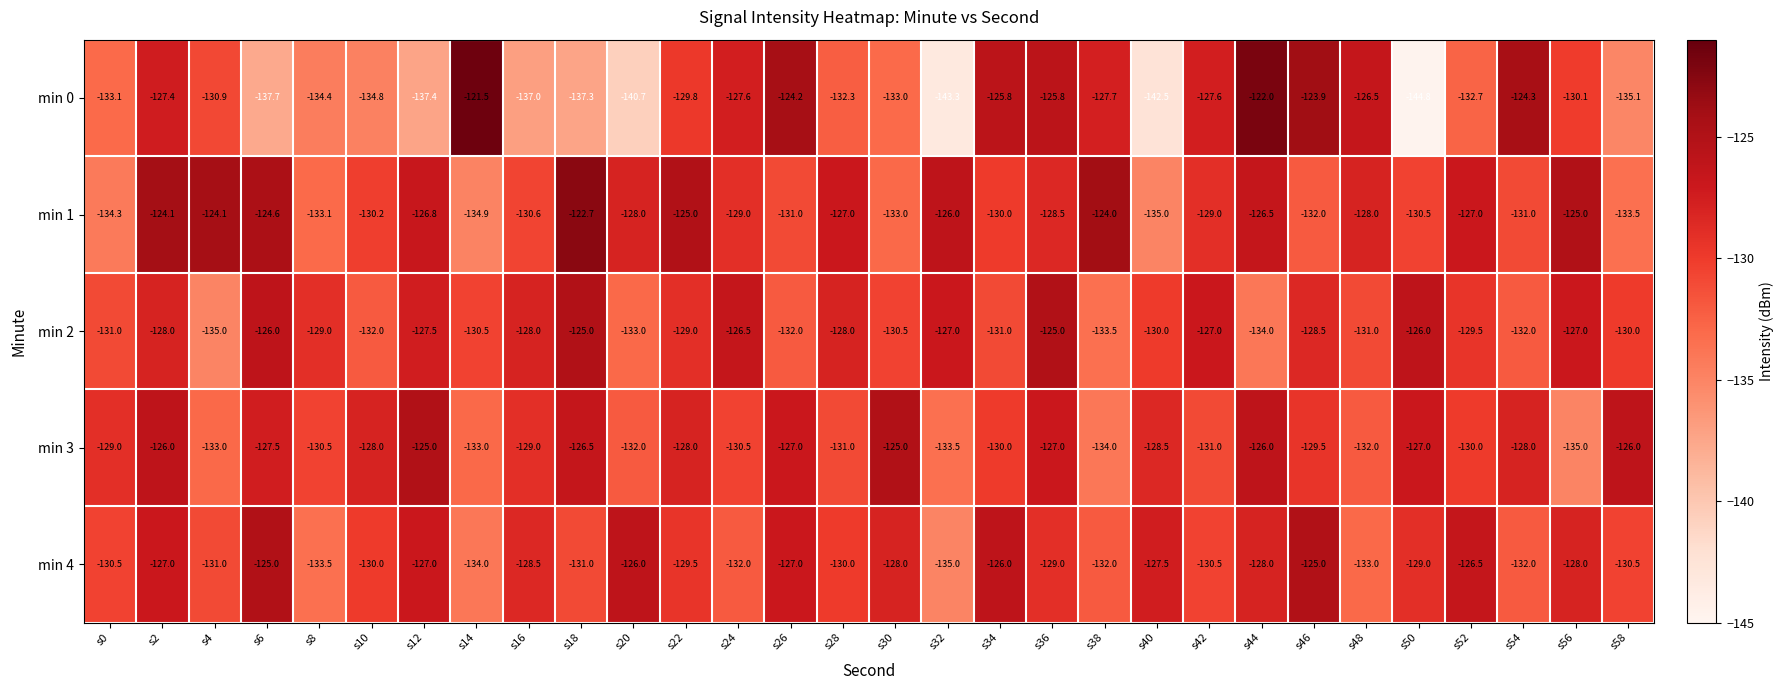

At which category does the chart reach its minimum across all series?

s50